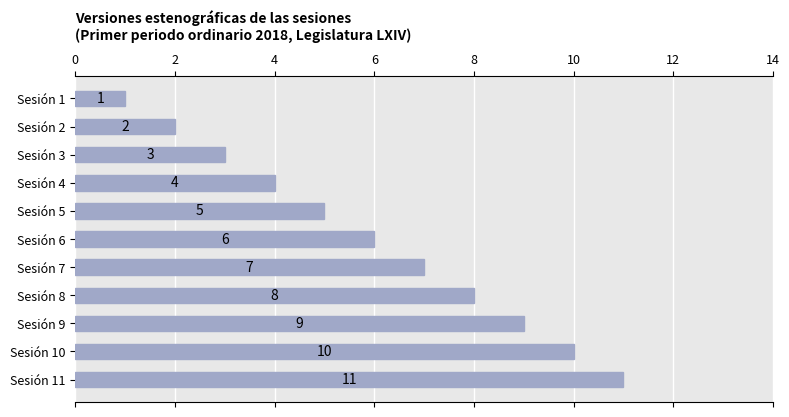

At which label is the value closest to 6?

Sesión 6